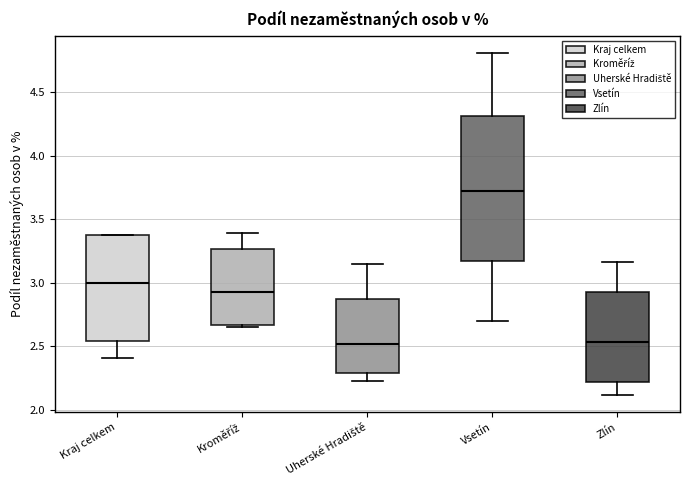

Where does the median line of the box for Zlín sit on the y-axis? The values are not printed on the chart, so give them approximately, as read against the axis.

2.55